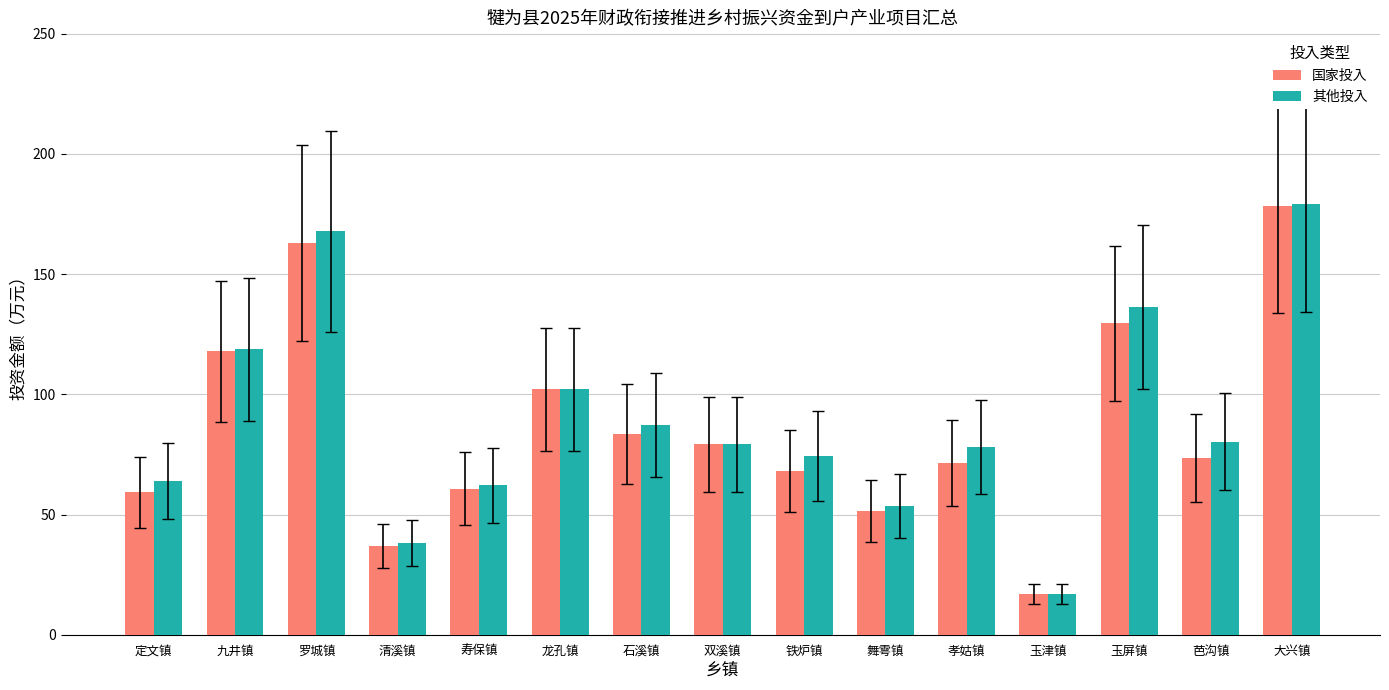

Which series has the widest spread of values?

其他投入